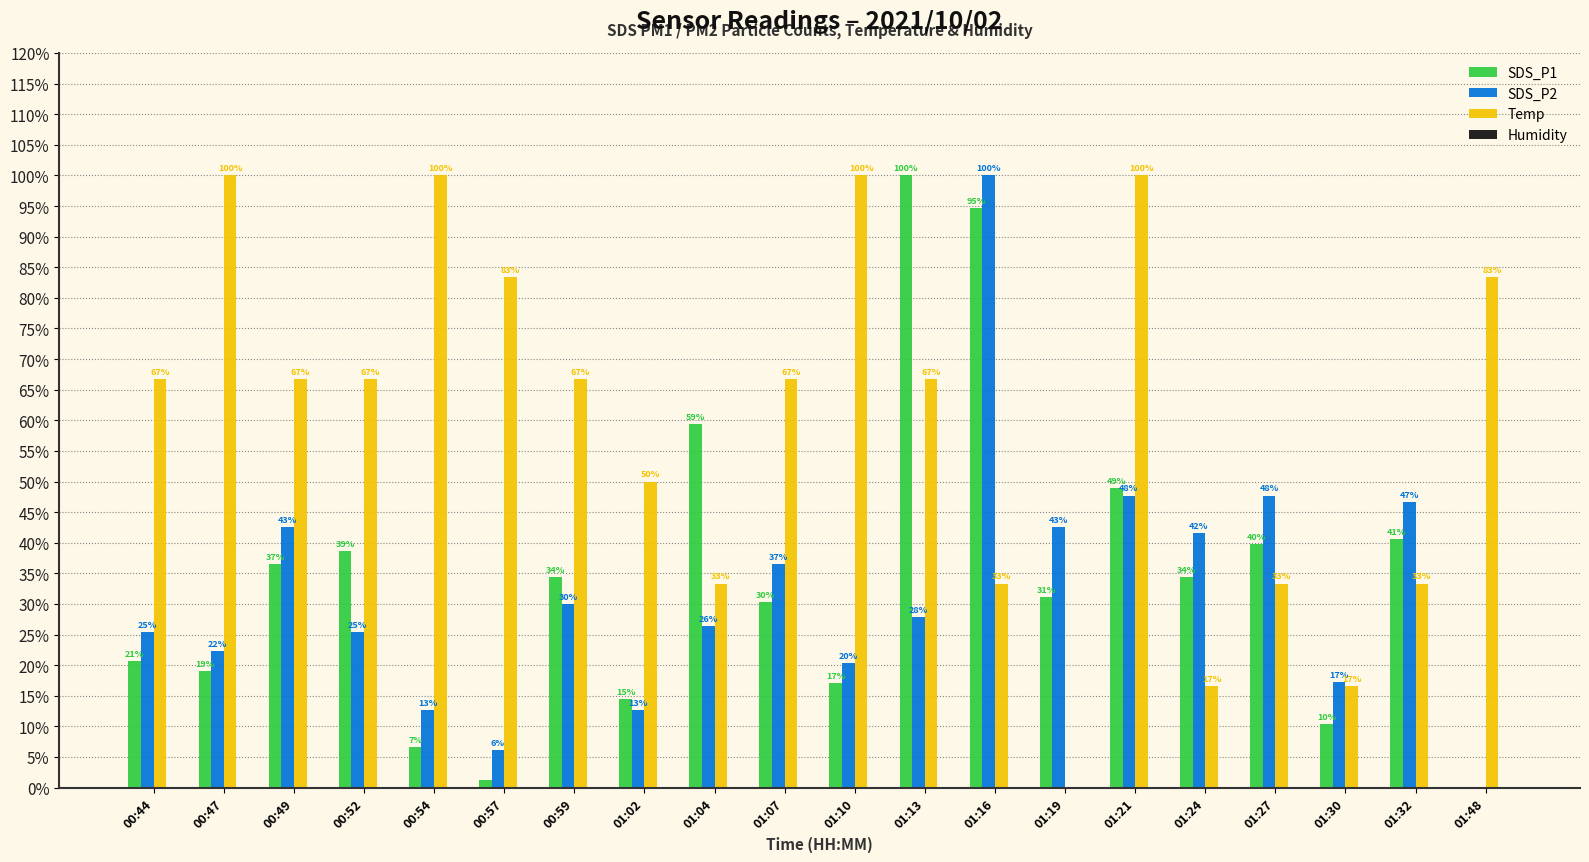

At 00:49, list the series in order from smallest to largest.

Humidity, SDS_P1, SDS_P2, Temp